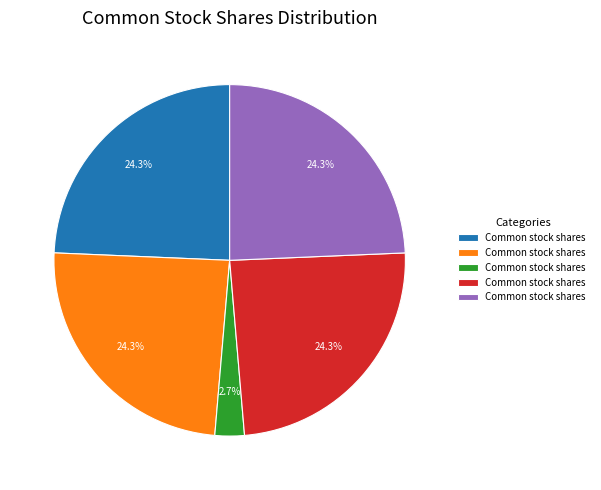

Is there any slice that represents more than half of the pie?

No